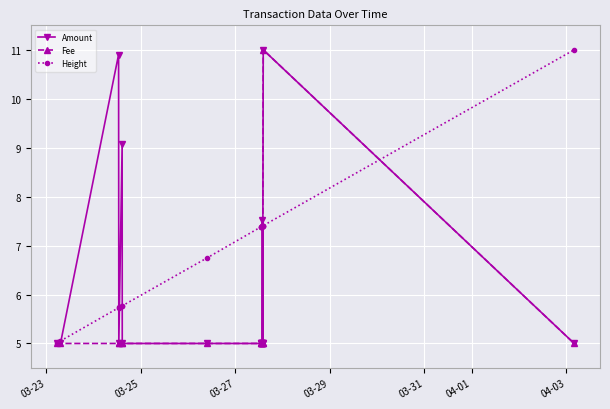

What is the minimum value shown in the chart?

5.0